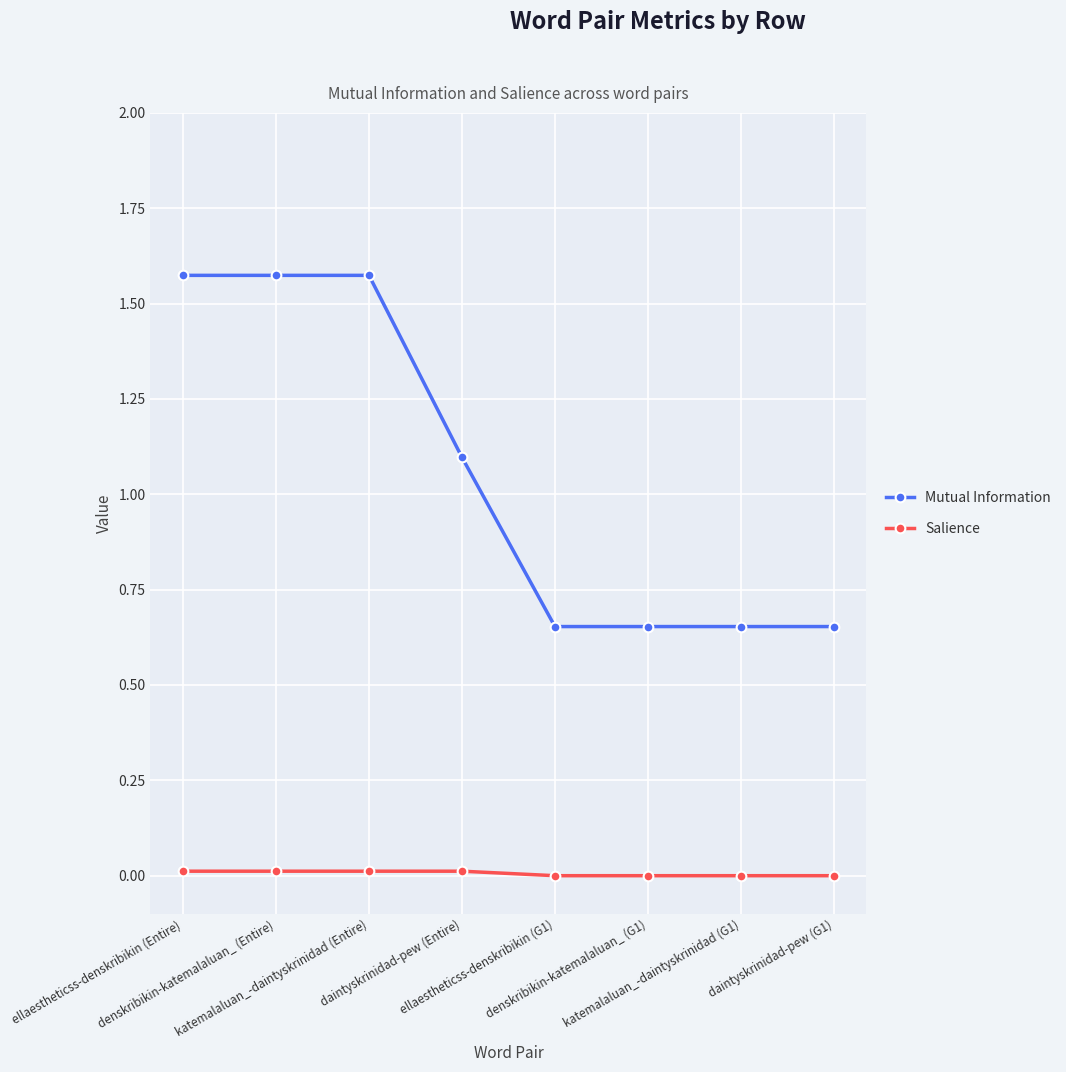

Where does the Mutual Information series first go above 1?

ellaestheticss-denskribikin (Entire)